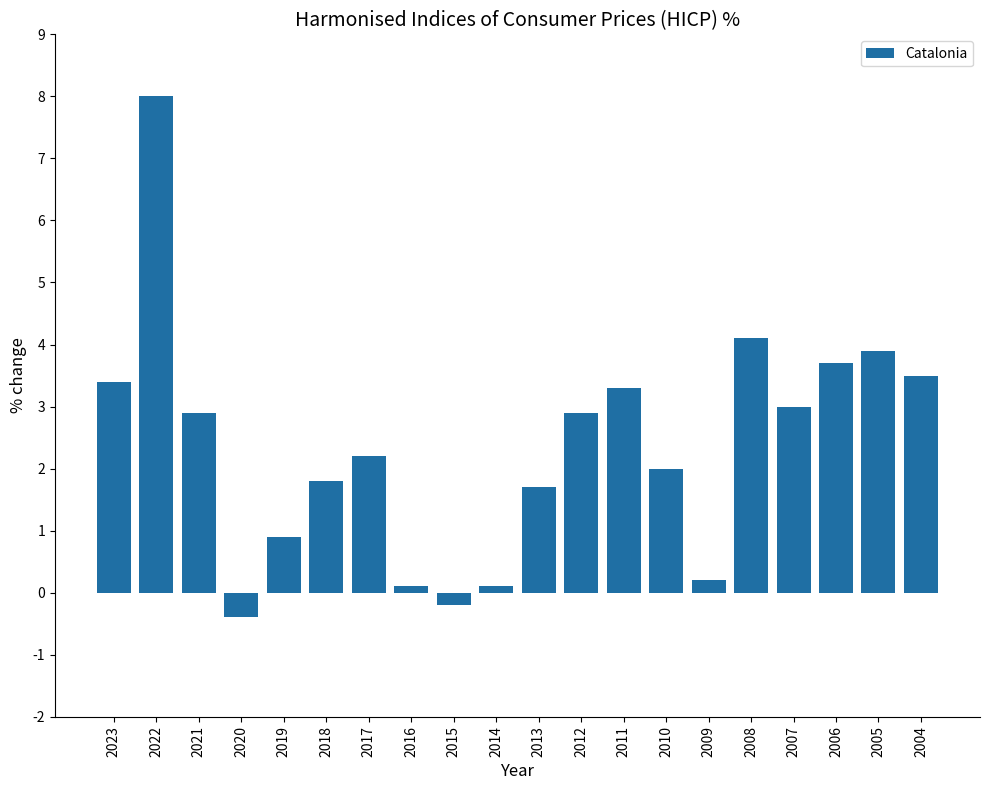

What is the value of the 7th bar from the left?

2.2